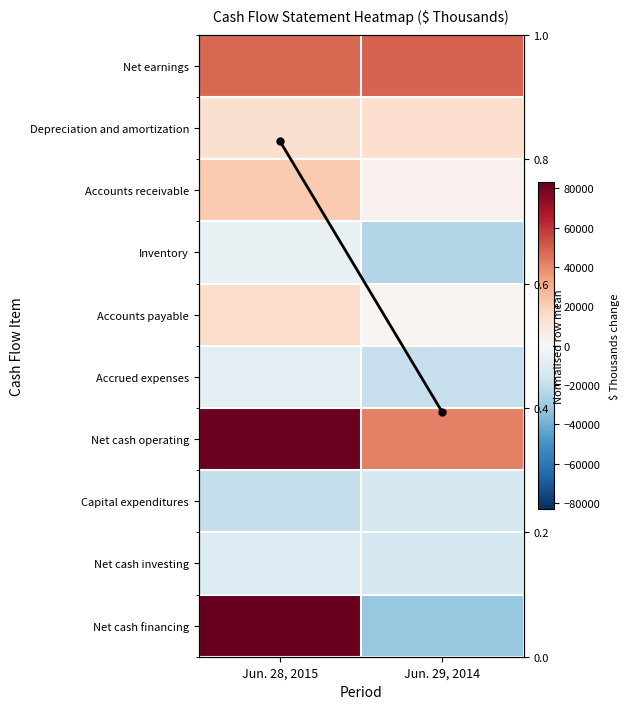

At which category is the sum across all series the highest?

Jun. 28, 2015